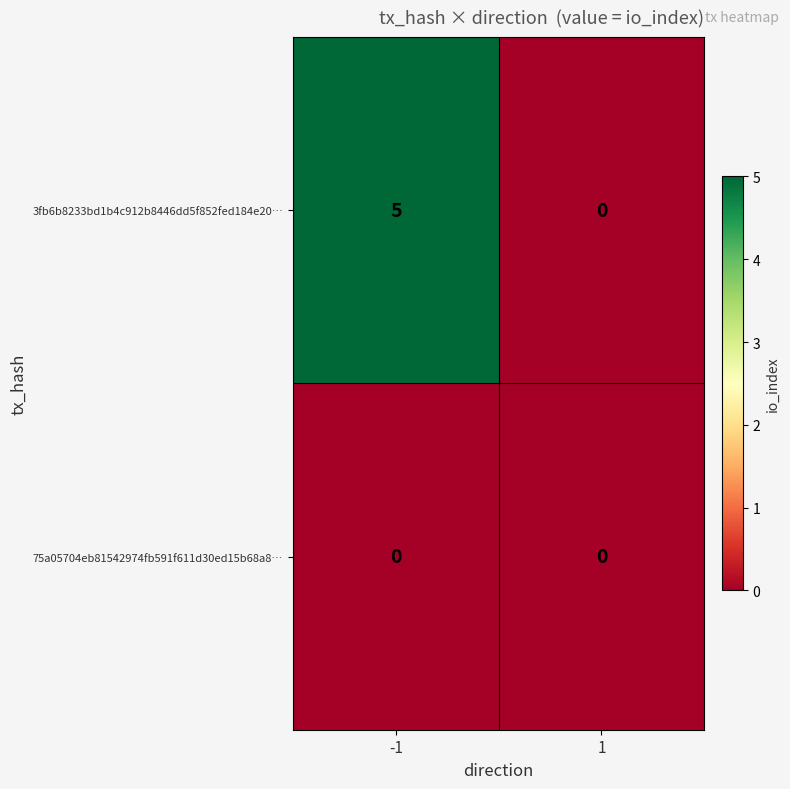

At how many categories does at least one series exceed 2?

1